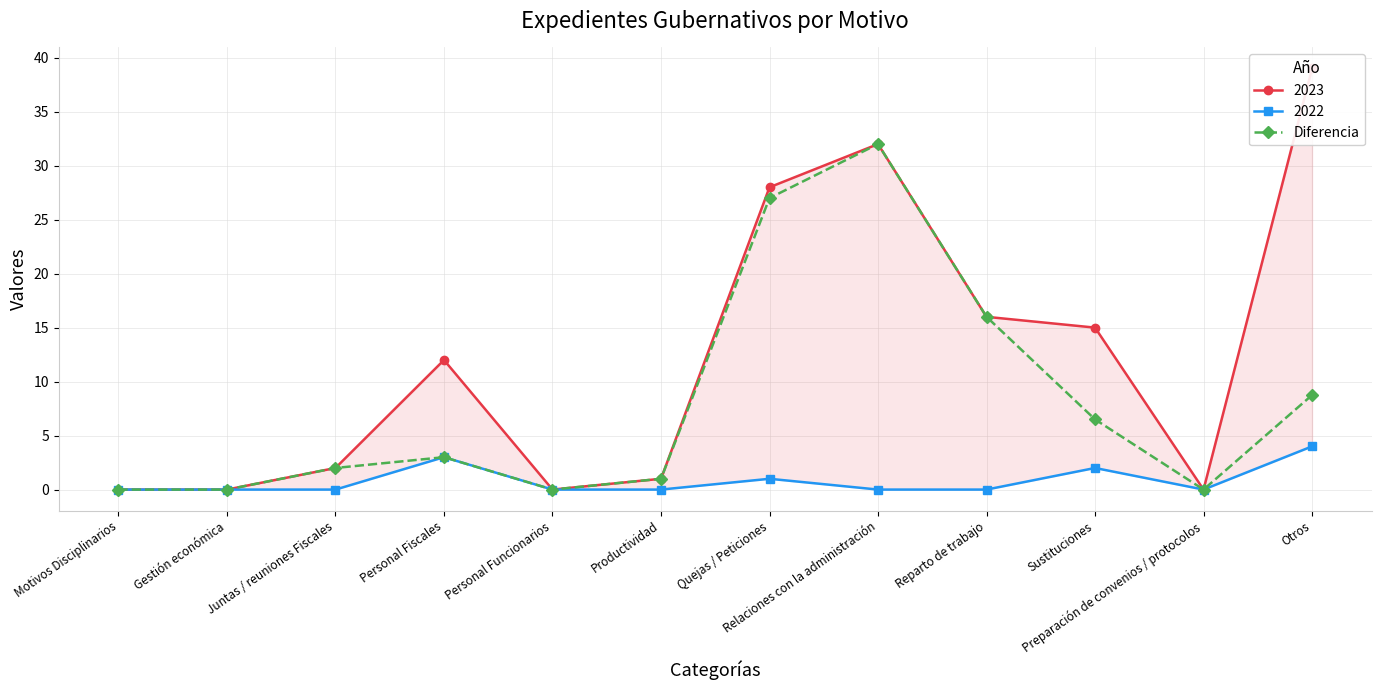

What is the sum of all values?

96.2